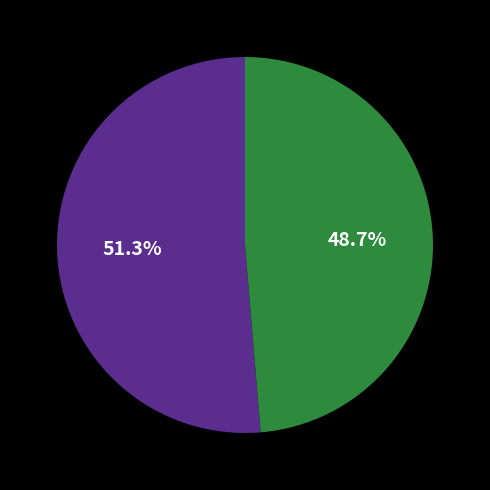

Is there any slice that represents more than half of the pie?

Yes